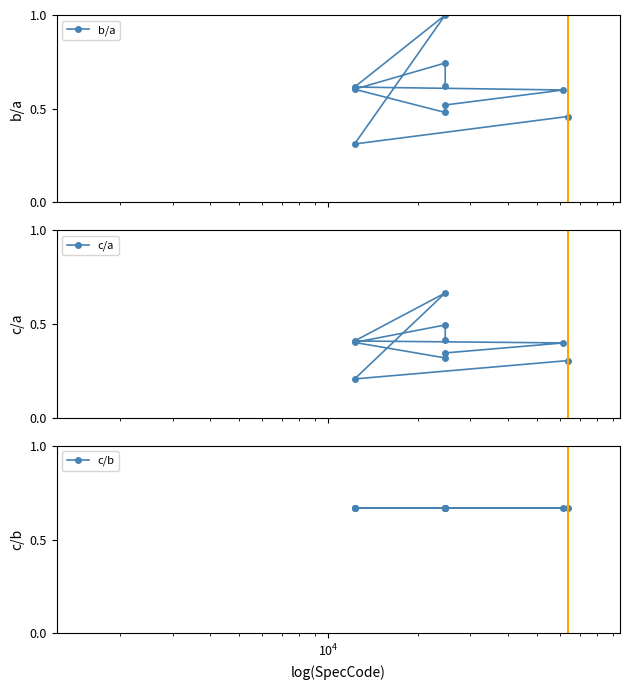

What are all the series names shown in the legend?

b/a, c/a, c/b